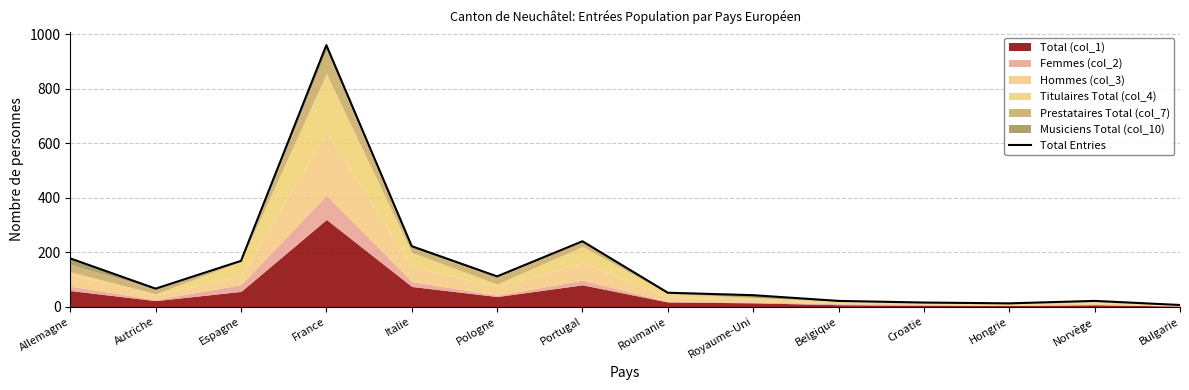

How many lines are shown in the chart?

1